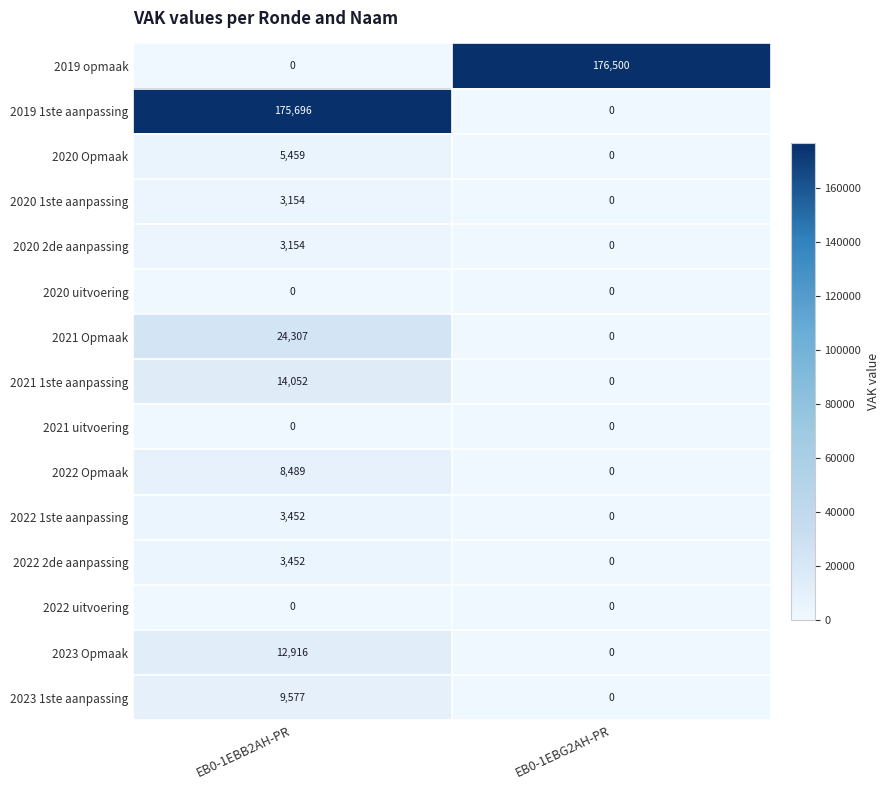

Where is 2021 Opmaak nearest to the value 12153?

EB0-1EBG2AH-PR